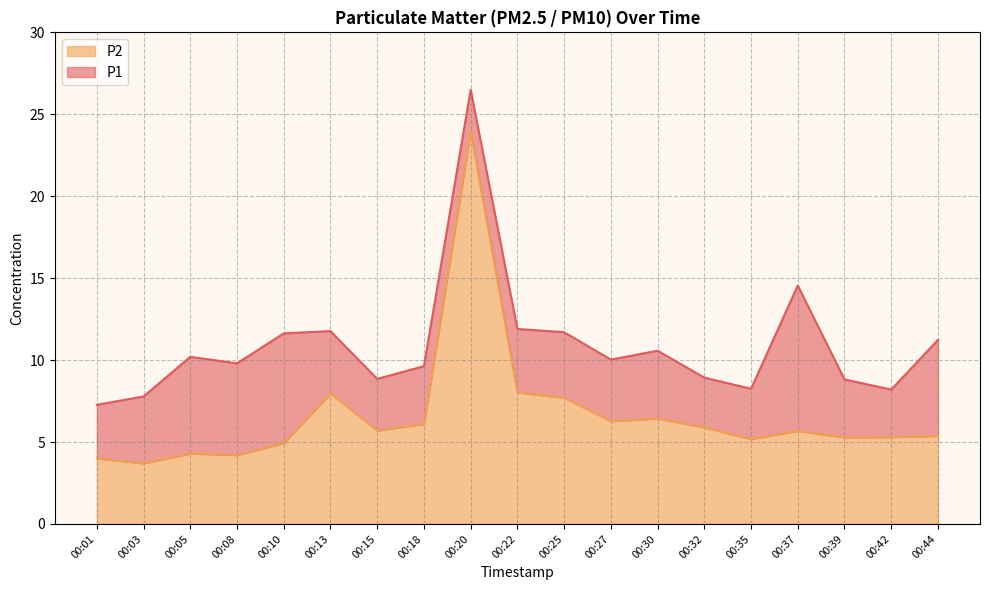

Count the number of categories in the chart.

19